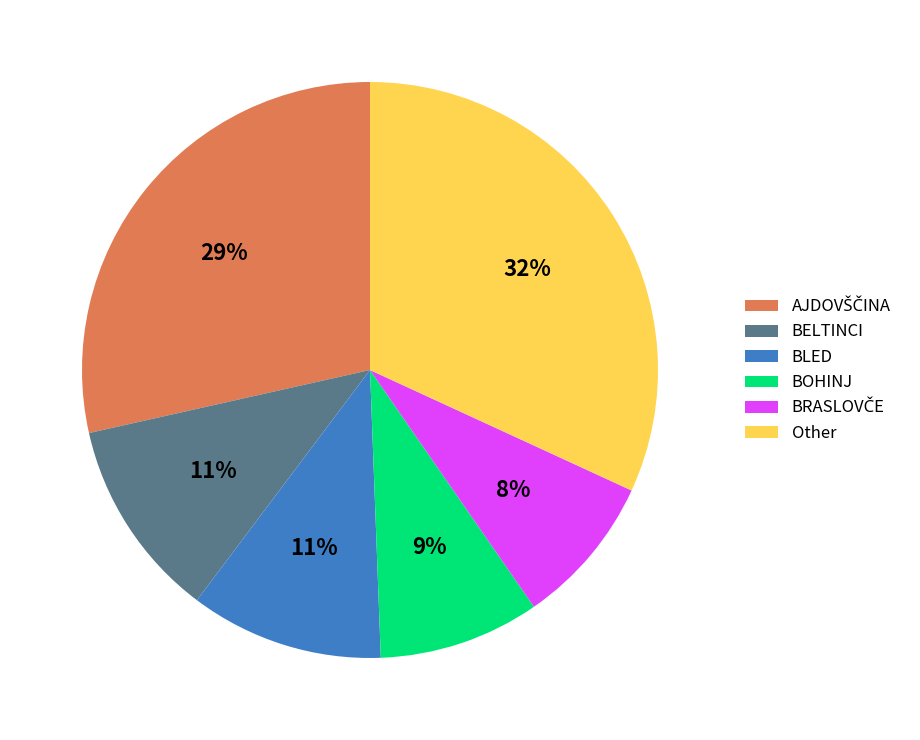

Is there a majority slice in this chart?

No